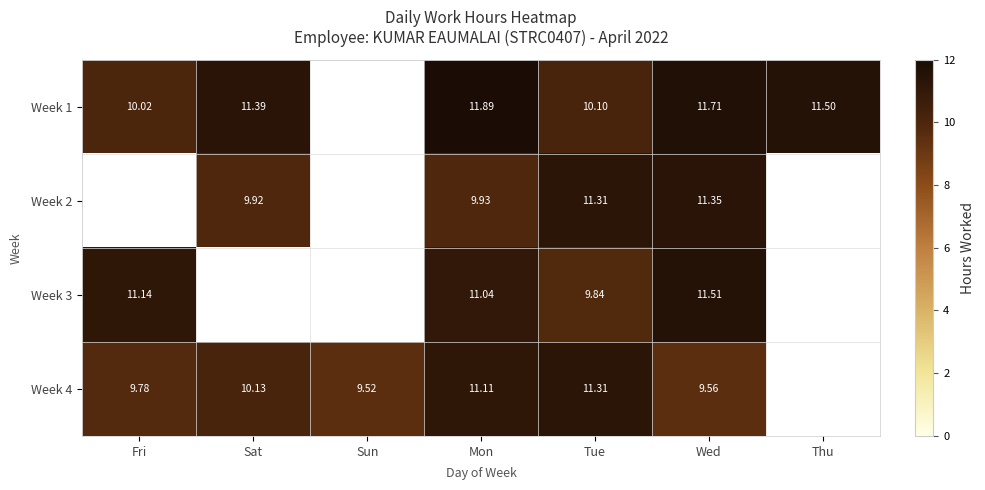

At which label does Week 4 reach its peak?

Tue